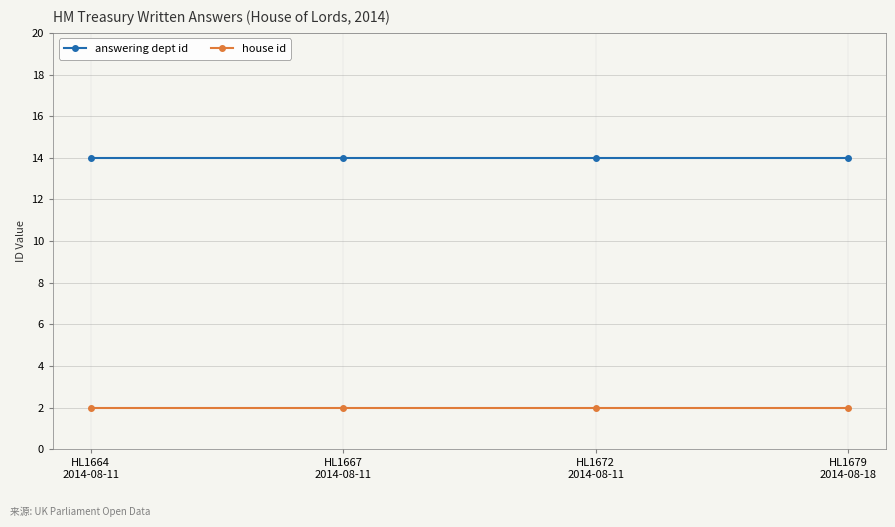

Rank the series by their average value, from lowest to highest.

house id, answering dept id